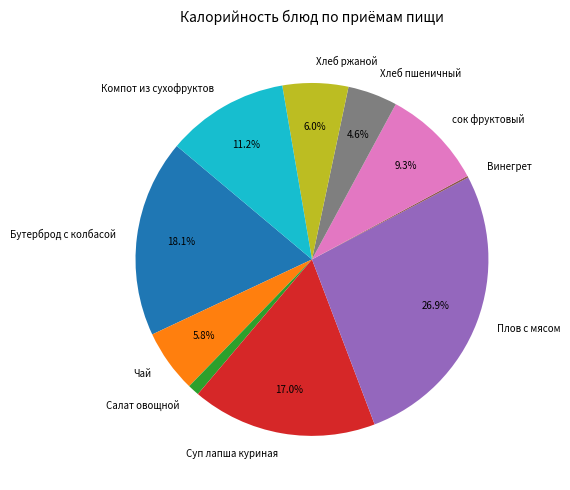

How much of the chart is everything except Чай?

94.2%